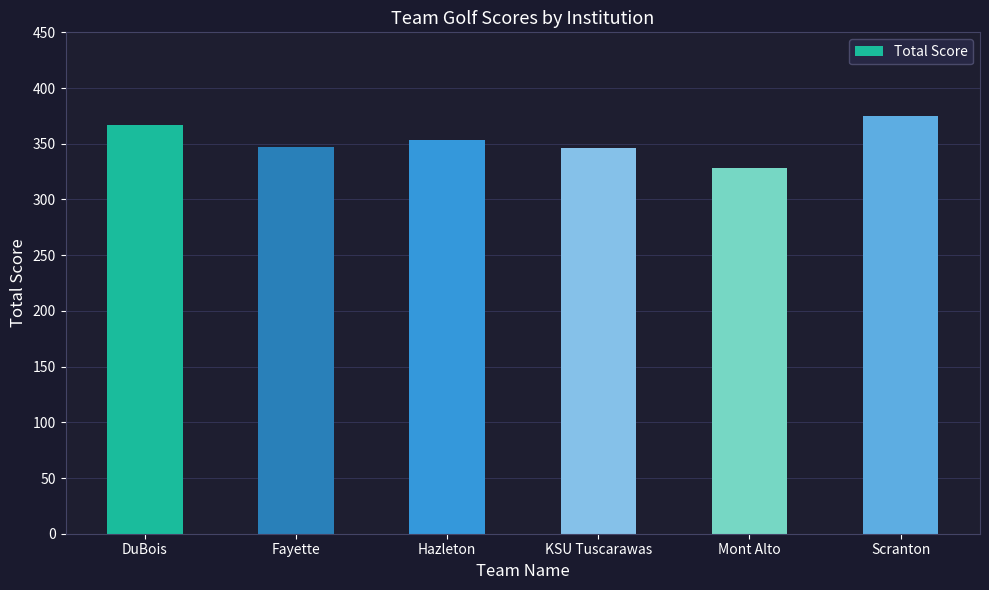

What is the minimum value shown in the chart?

328